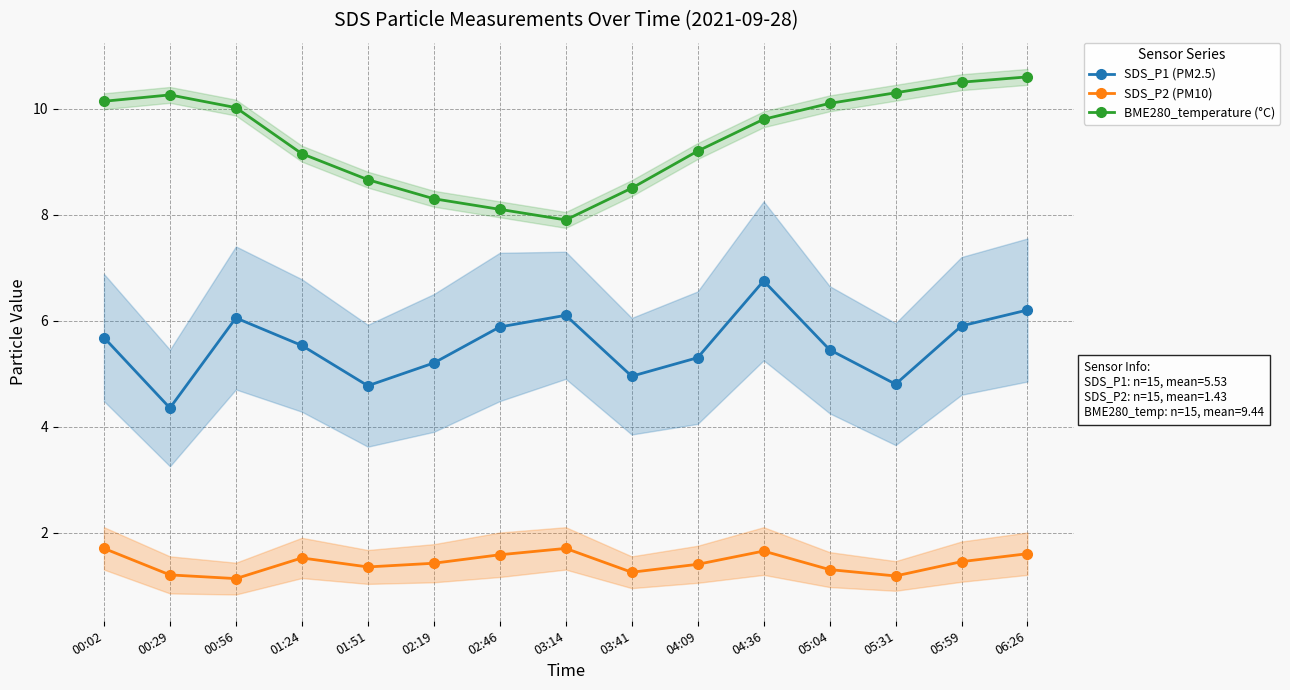

Is it true that SDS_P1 (PM2.5) equals 5.5 at 01:24?

True